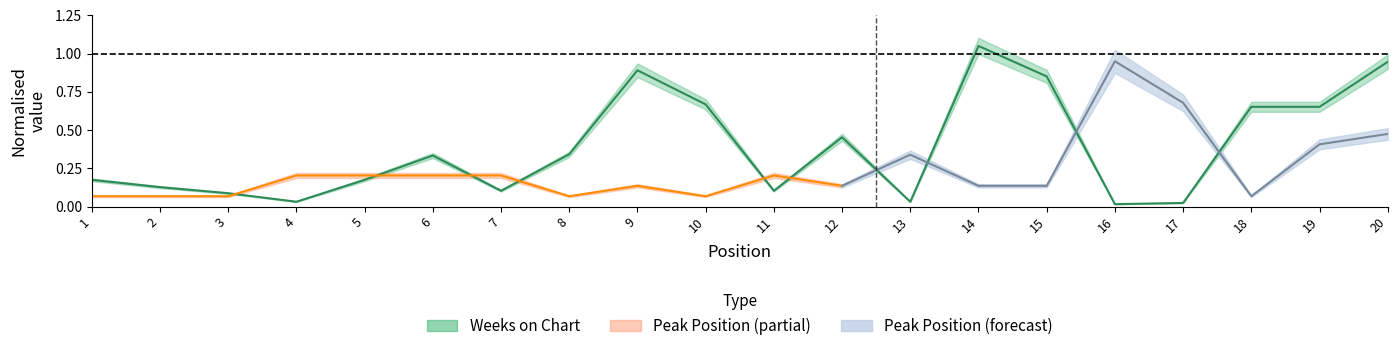

What is the sum of the values at 16 and 7?

0.1